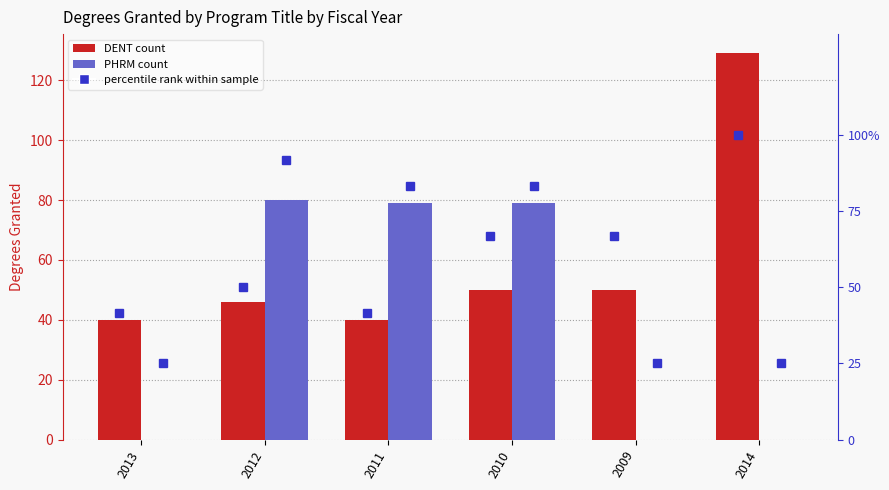

At how many categories does at least one series exceed 45?

5